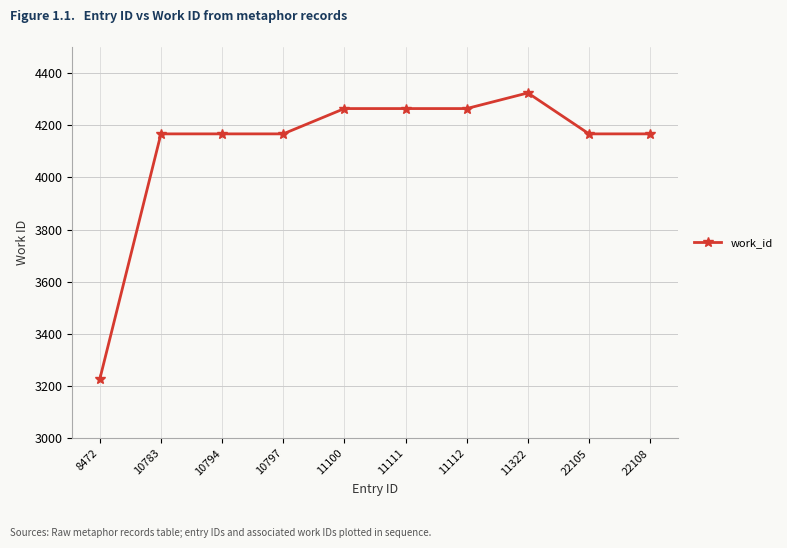

Which label corresponds to the smallest value in the chart?

8472